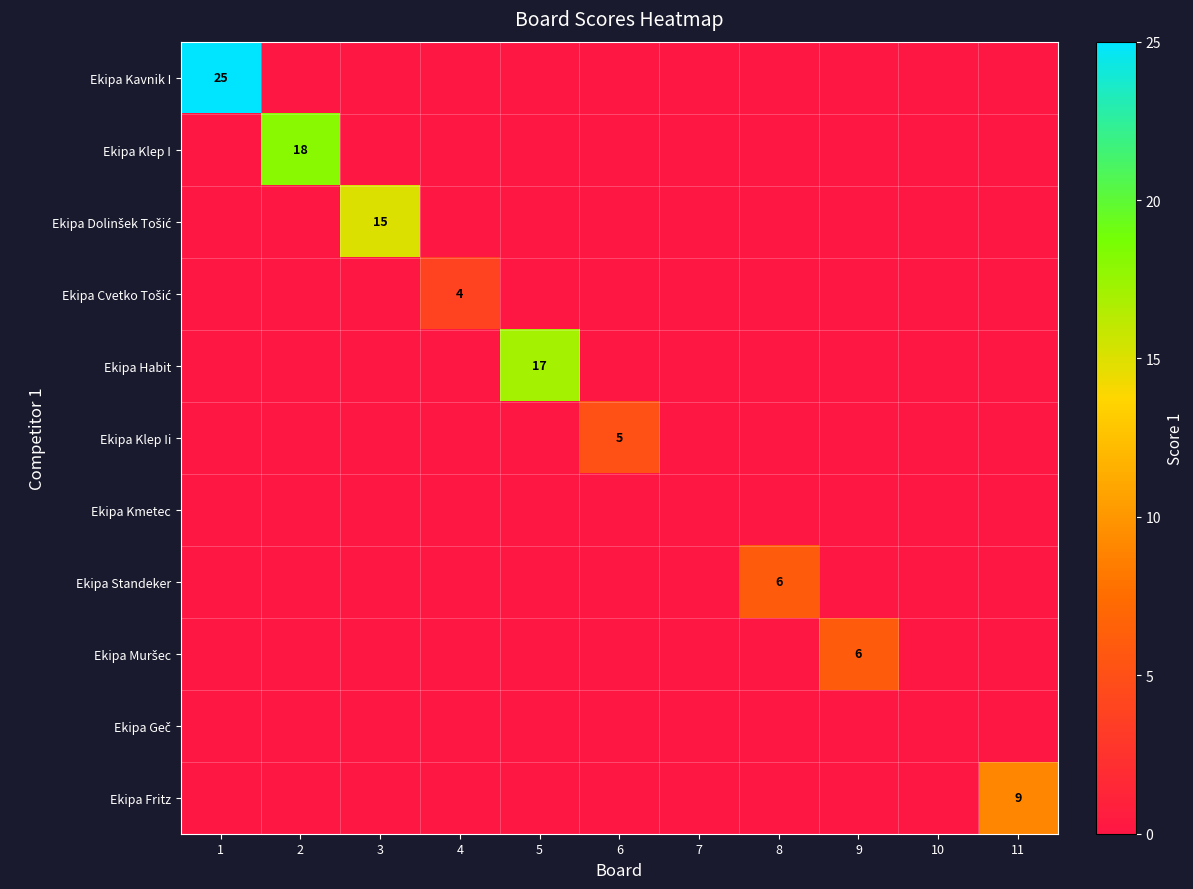

Which category has the lowest value across all series?

2